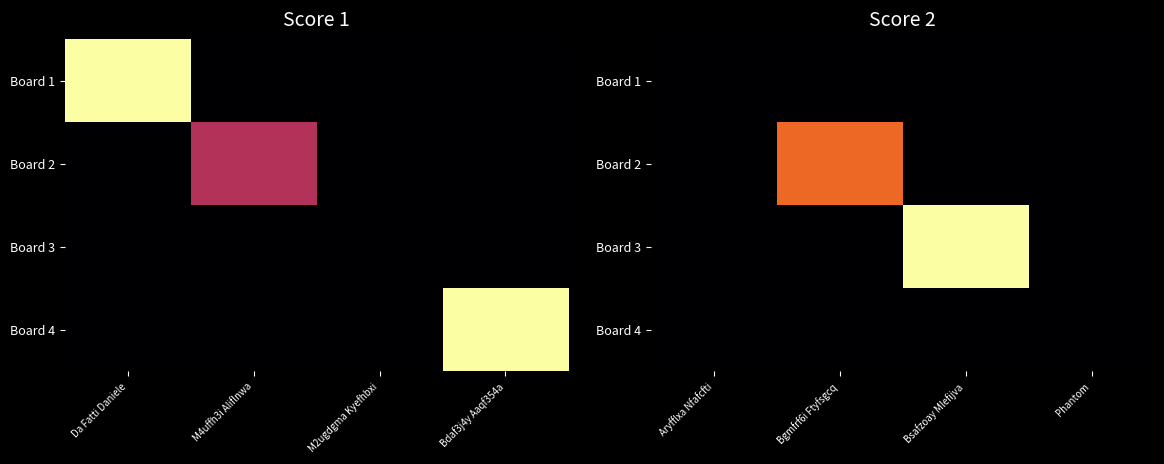

At which category does the chart reach its minimum across all series?

Aryfflxa Nfafcfti